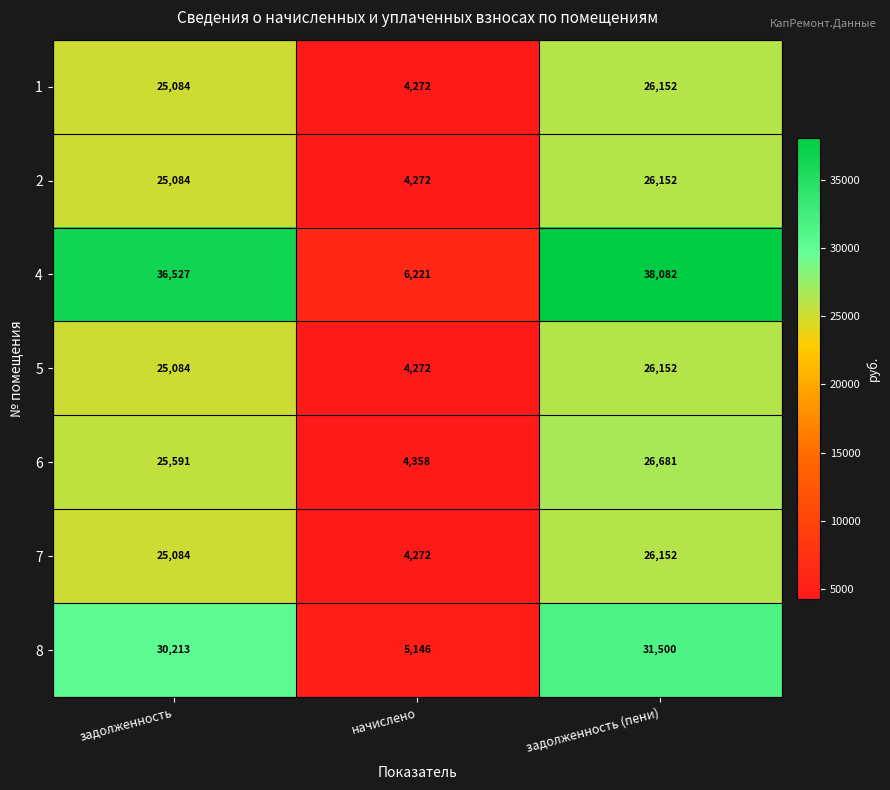

Reading left to right, transcribe all the data shown in this chart.

1: задолженность=25084	начислено=4272	задолженность (пени)=26152
2: задолженность=25084	начислено=4272	задолженность (пени)=26152
4: задолженность=36527	начислено=6221	задолженность (пени)=38082
5: задолженность=25084	начислено=4272	задолженность (пени)=26152
6: задолженность=25591	начислено=4358	задолженность (пени)=26681
7: задолженность=25084	начислено=4272	задолженность (пени)=26152
8: задолженность=30213	начислено=5146	задолженность (пени)=31500